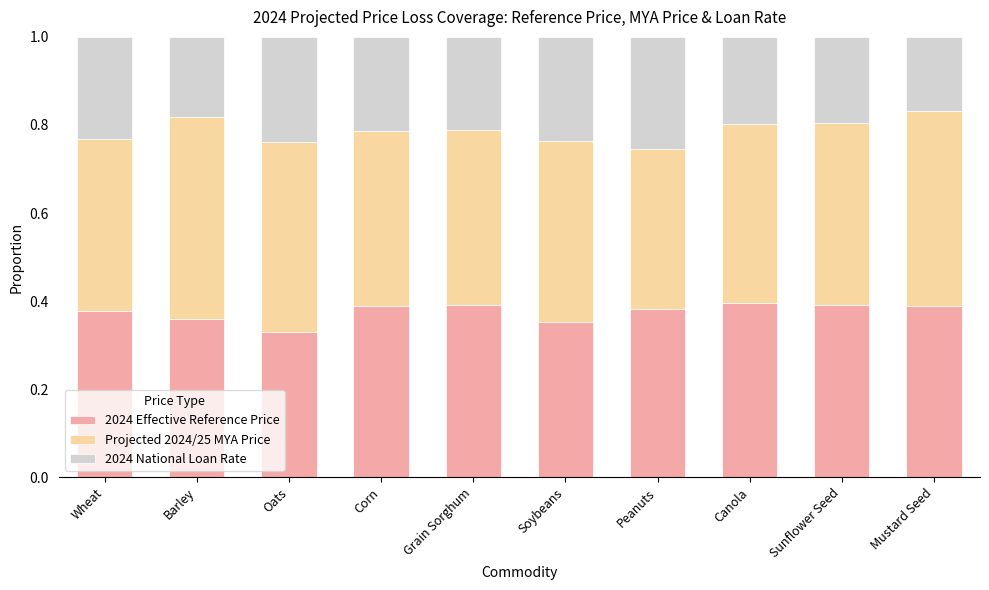

How many bars are there in total?

10